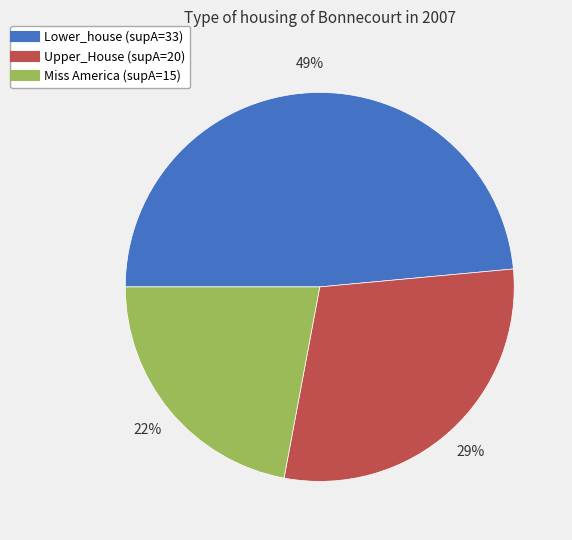

Is there a majority slice in this chart?

No